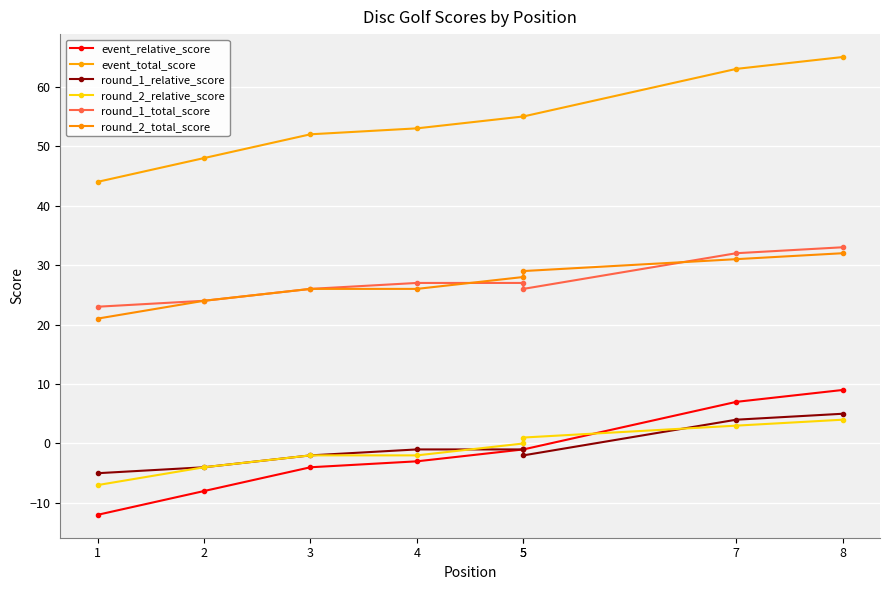

Is it true that event_relative_score equals -19 at 1?

False